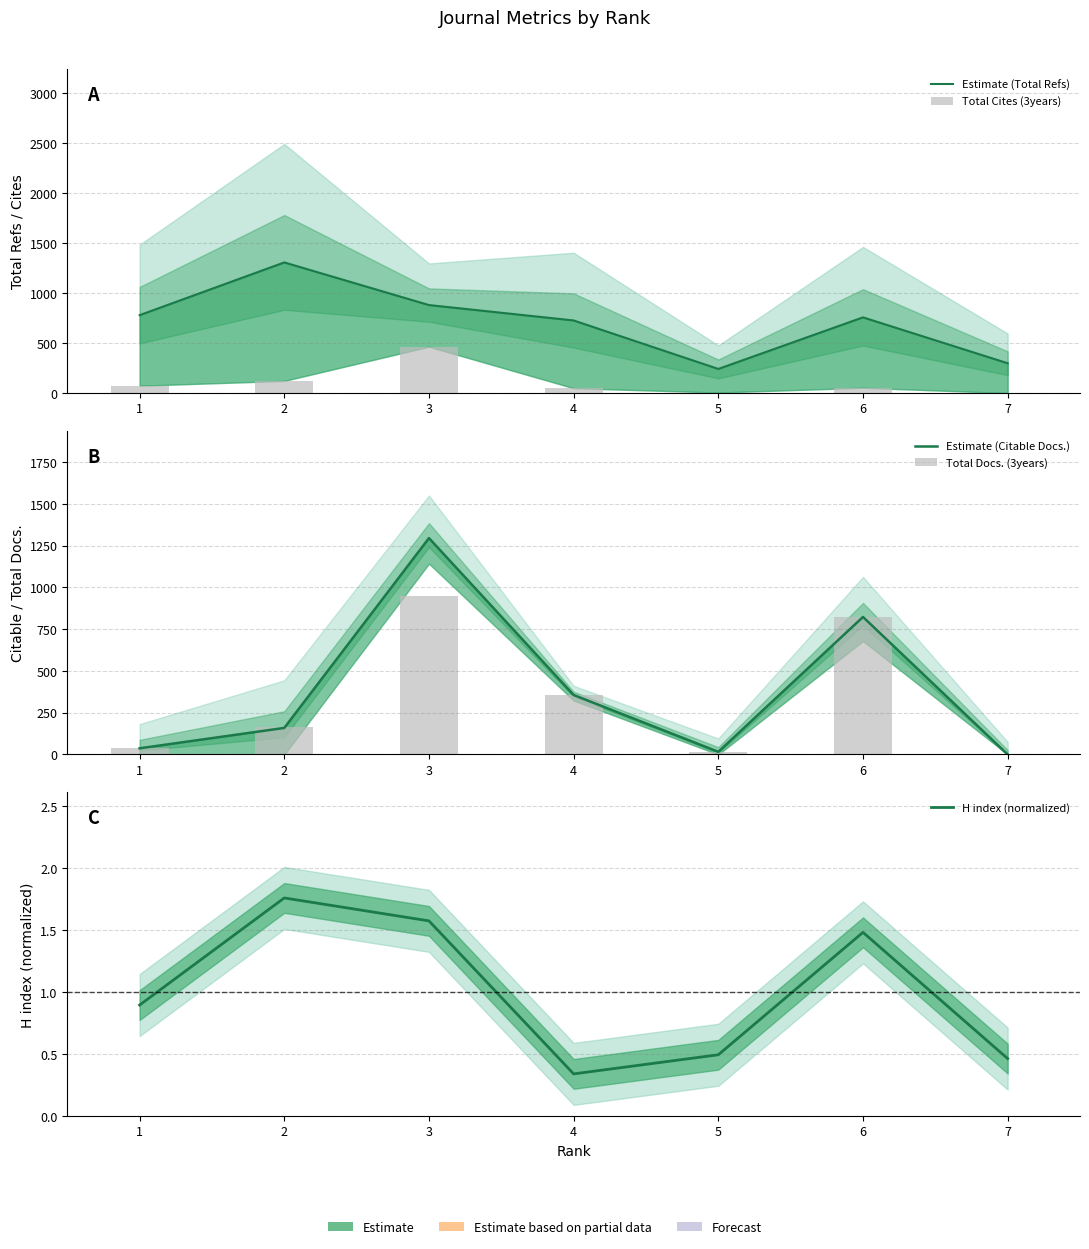

What is the total value across all series at 7?

298.0